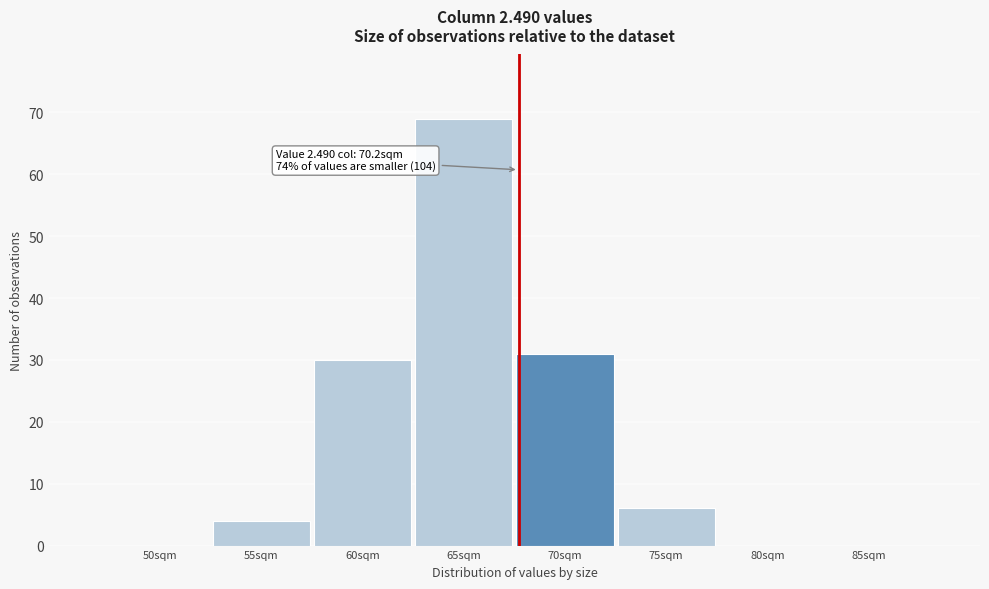

Reading right to left, extract all data points from this chart.

85sqm=0	80sqm=0	75sqm=6	70sqm=31	65sqm=69	60sqm=30	55sqm=4	50sqm=0